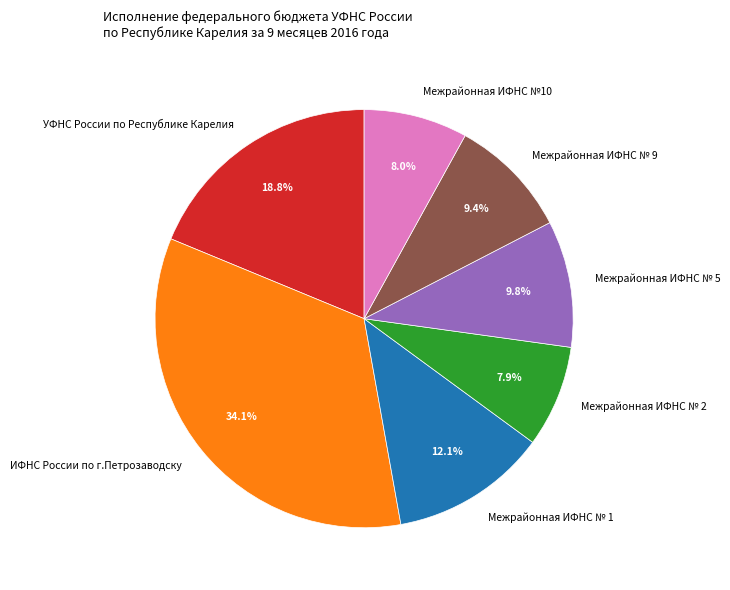

Which has a higher value, УФНС России по Республике Карелия or Межрайонная ИФНС № 1?

УФНС России по Республике Карелия